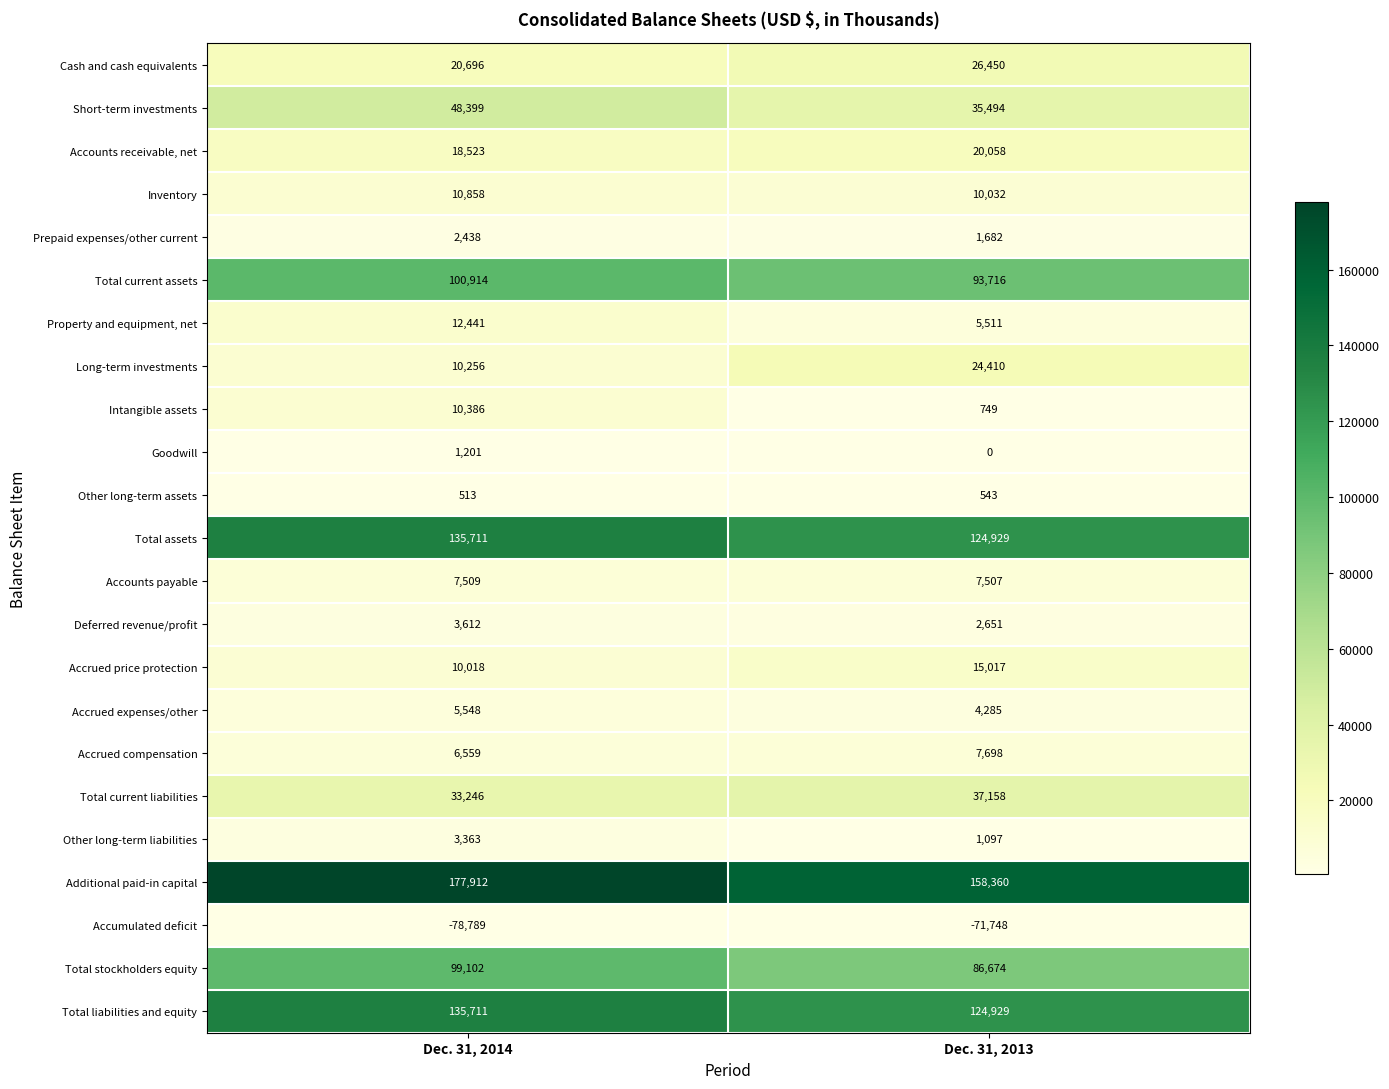

At which label does Long-term investments reach its peak?

Dec. 31, 2013